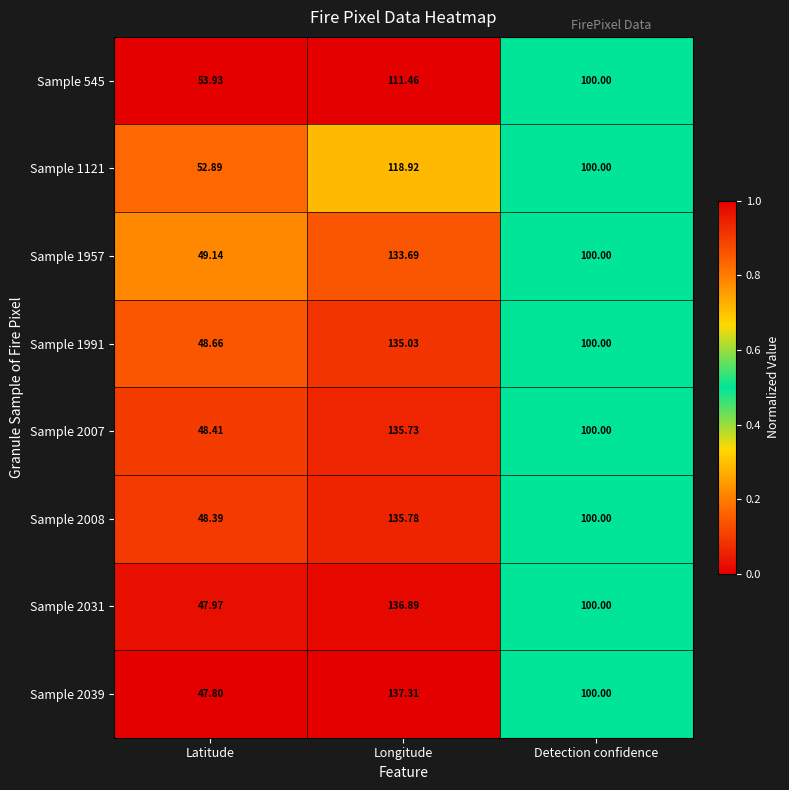

At which category is the sum across all series the highest?

Longitude